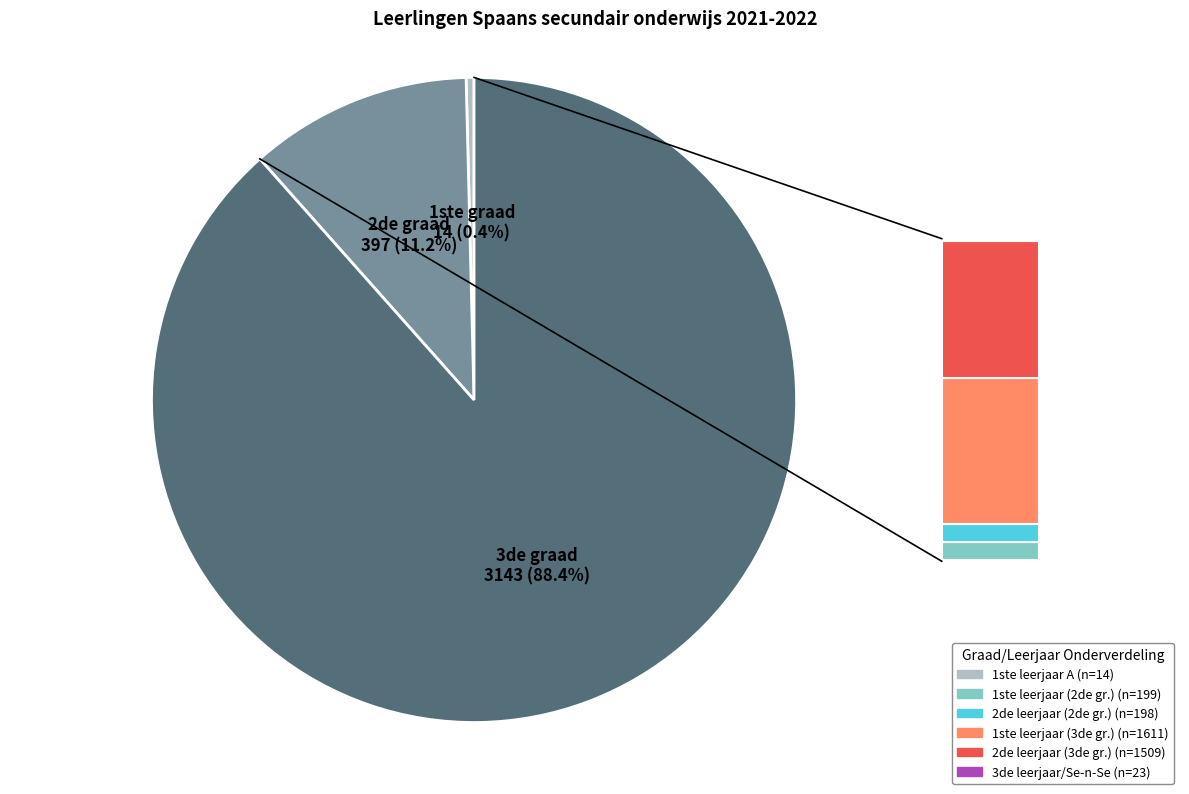

Is there any slice that represents more than half of the pie?

Yes